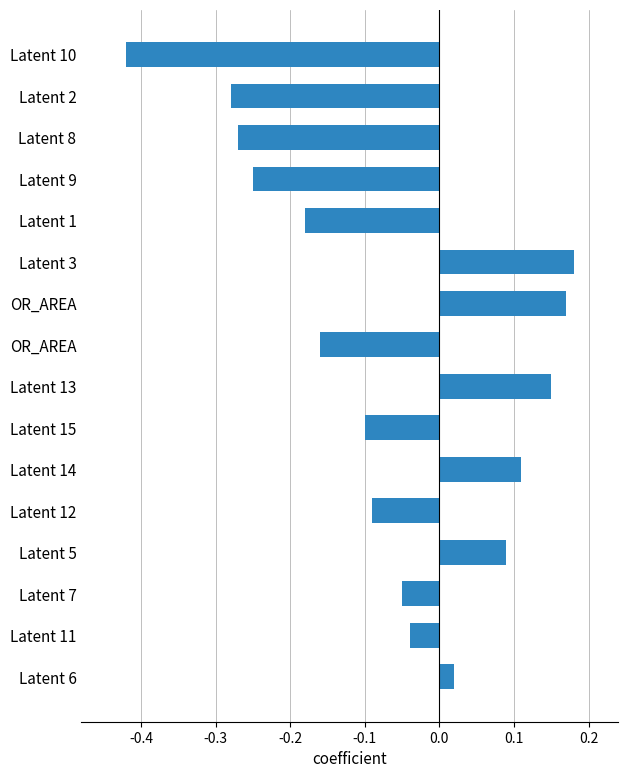

Does the chart contain any negative values?

Yes